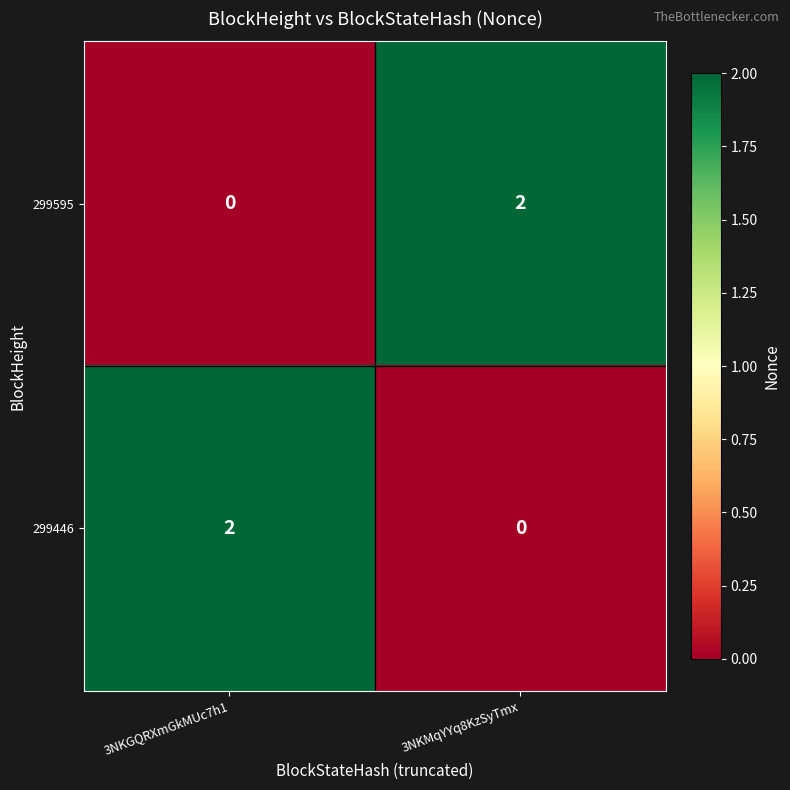

Where is 299595 nearest to the value 1?

3NKGQRXmGkMUc7h1